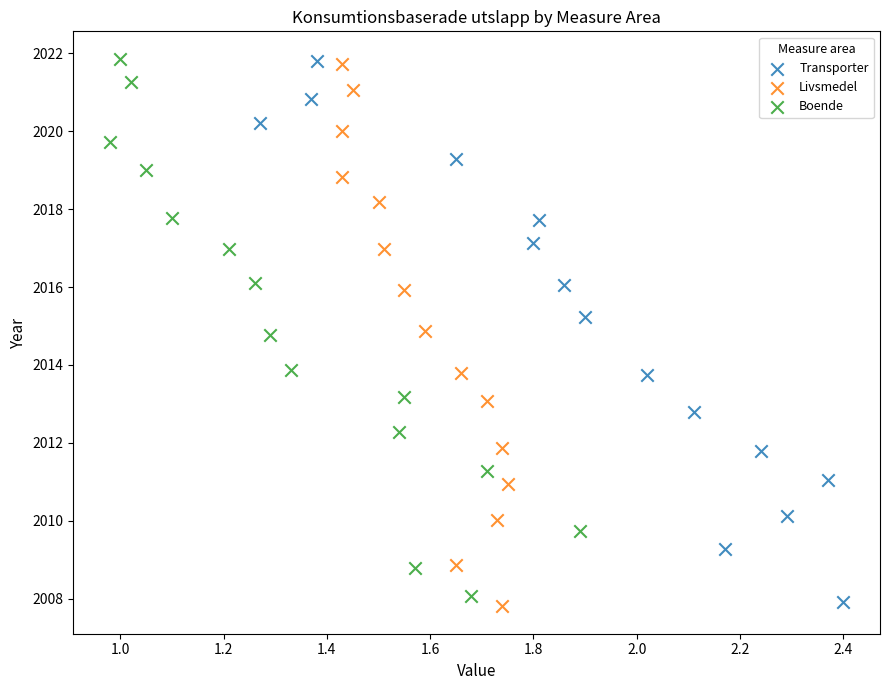

Which series has the widest spread of Y values?

Livsmedel